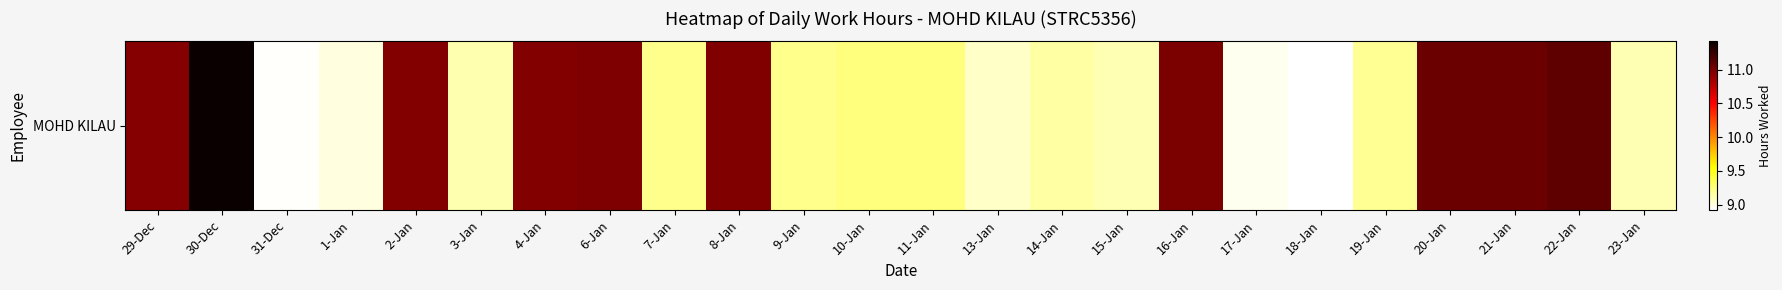

What is the sum of all values?

238.0